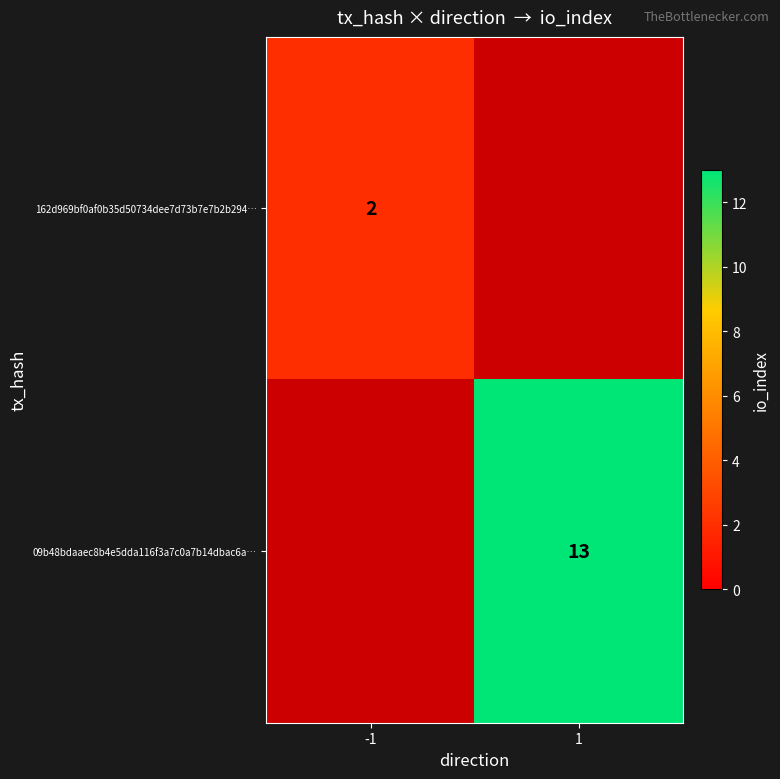

True or false: 162d969bf0af0b35d50734dee7d73b7e7b2b294… has a value of 2 at -1.

True